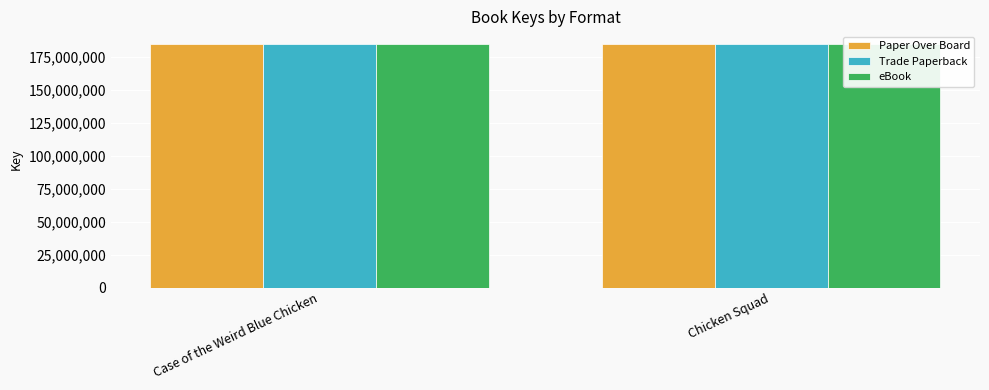

Rank the categories by eBook value from highest to lowest.

Case of the Weird Blue Chicken, Chicken Squad